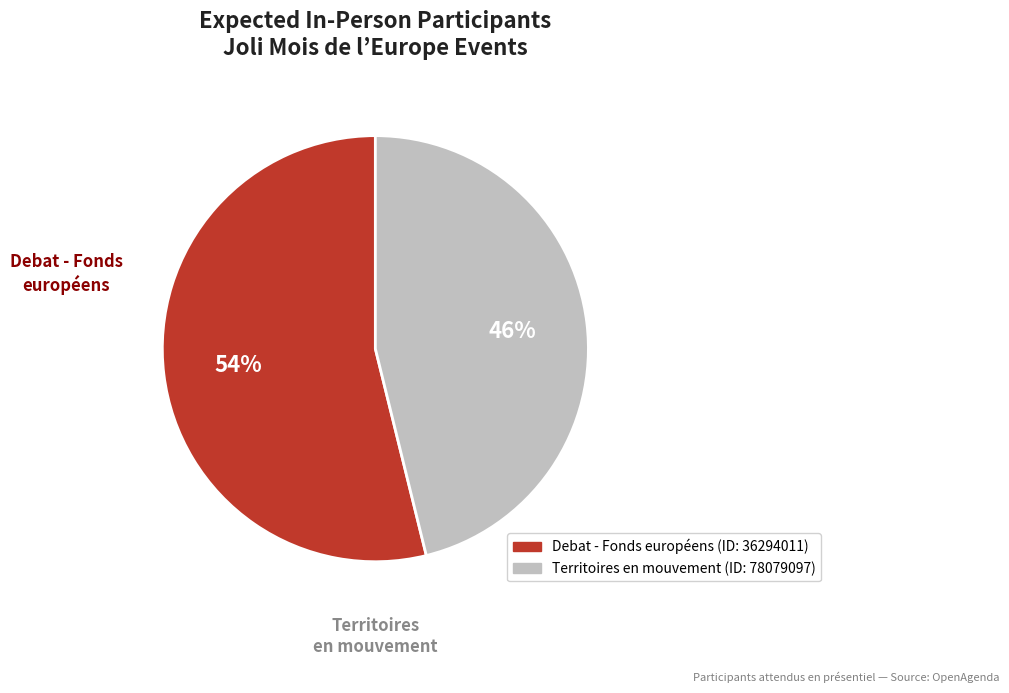

To the nearest percent, what is the average slice percentage?

50%